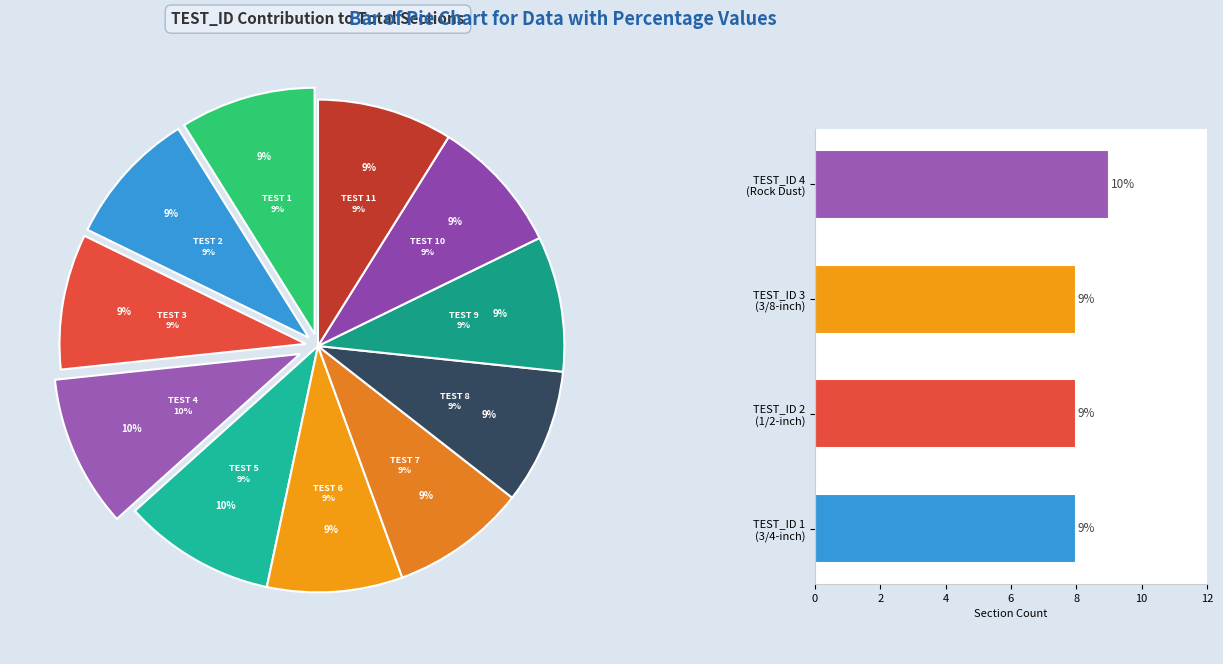

To the nearest percent, what portion does TEST_ID 7 represent?

9%